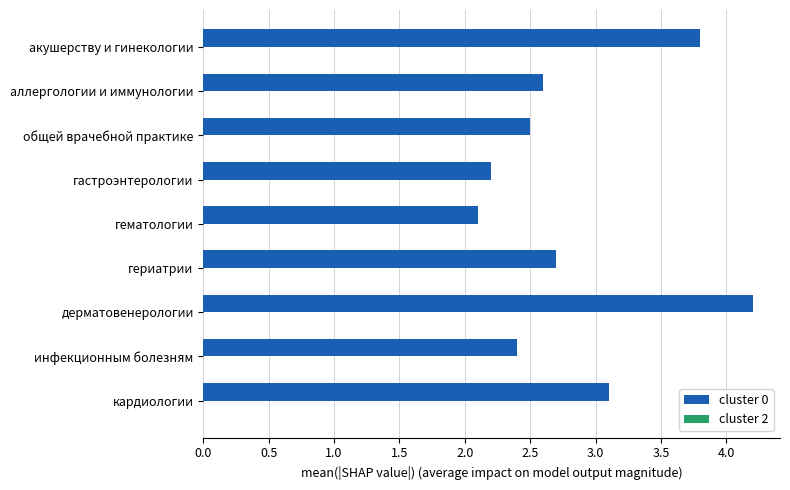

Count the number of data series in this chart.

1